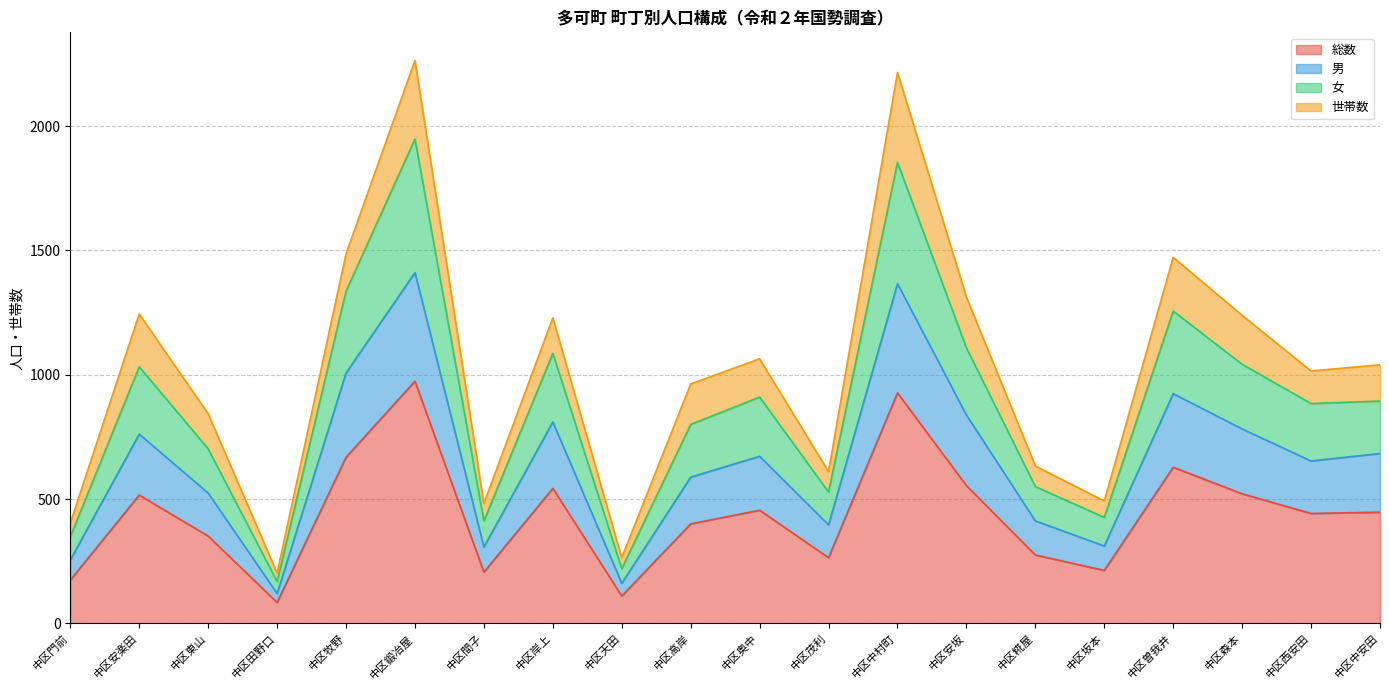

Which has a higher value, 中区曽我井 or 中区糀屋?

中区曽我井